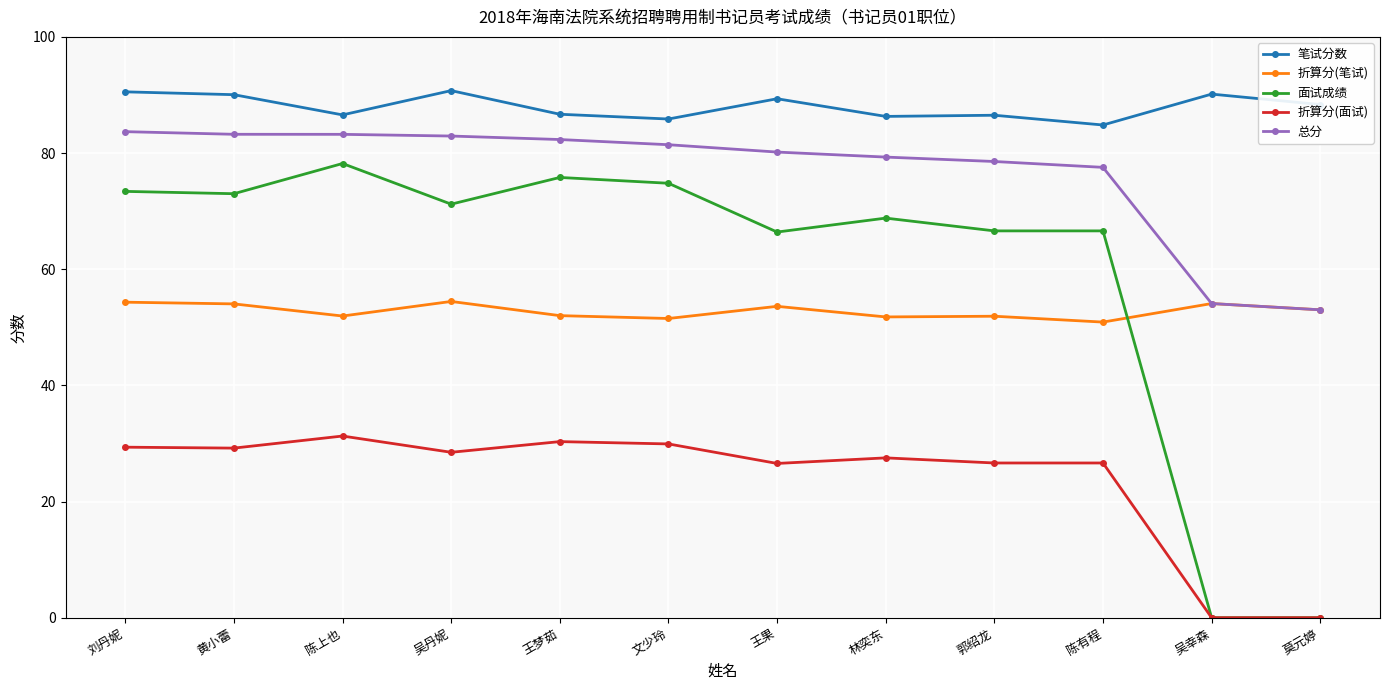

Is the value of 折算分(面试) at 王梦茹 greater than the value of 笔试分数 at 吴丹妮?

No